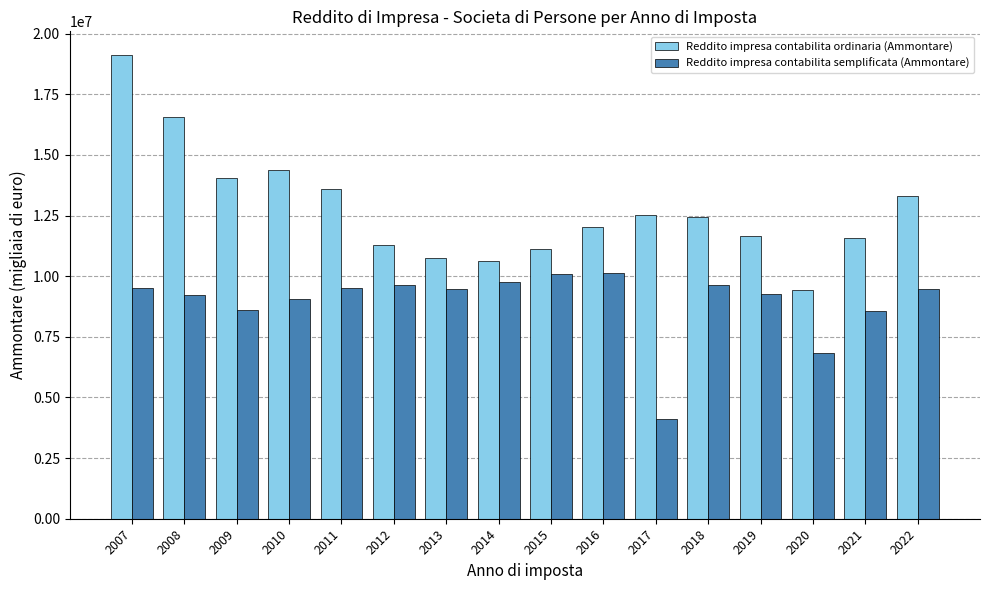

What is the difference between the maximum and minimum values in the Reddito impresa contabilita ordinaria (Ammontare) series?

9727546.5